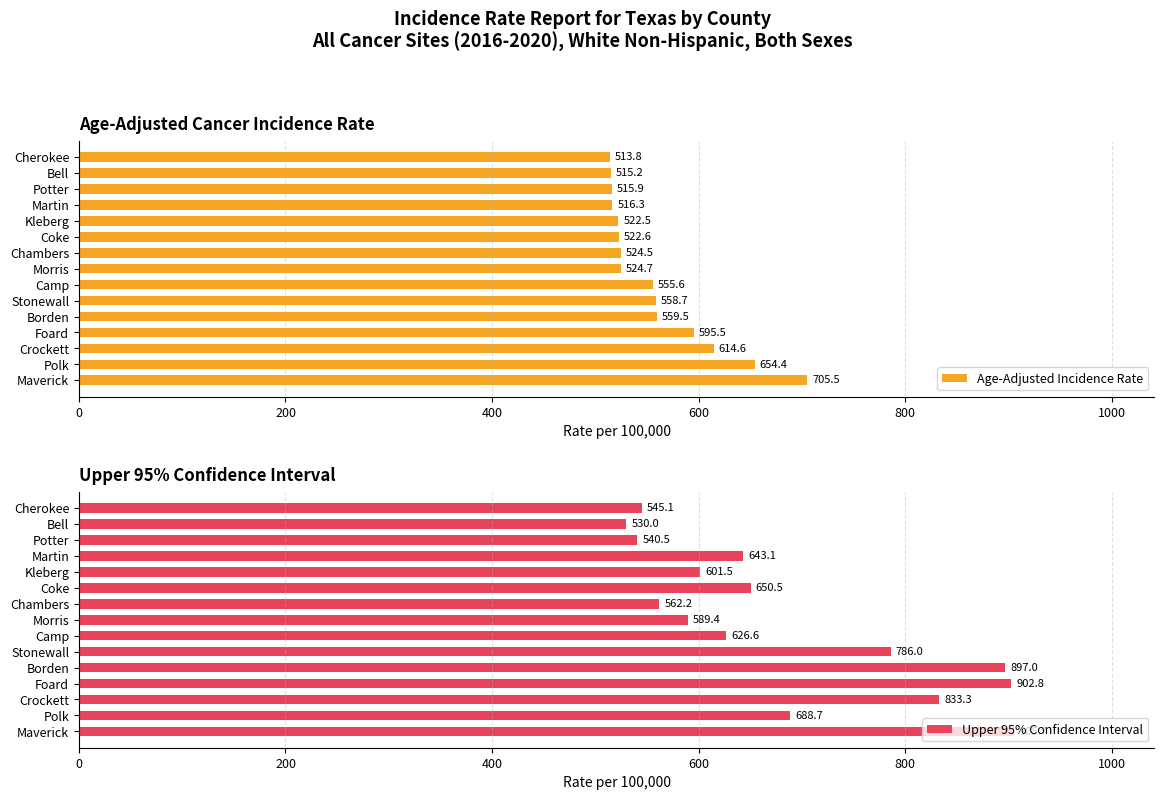

The value of Age-Adjusted Incidence Rate at Martin is 516.3. True or false?

True